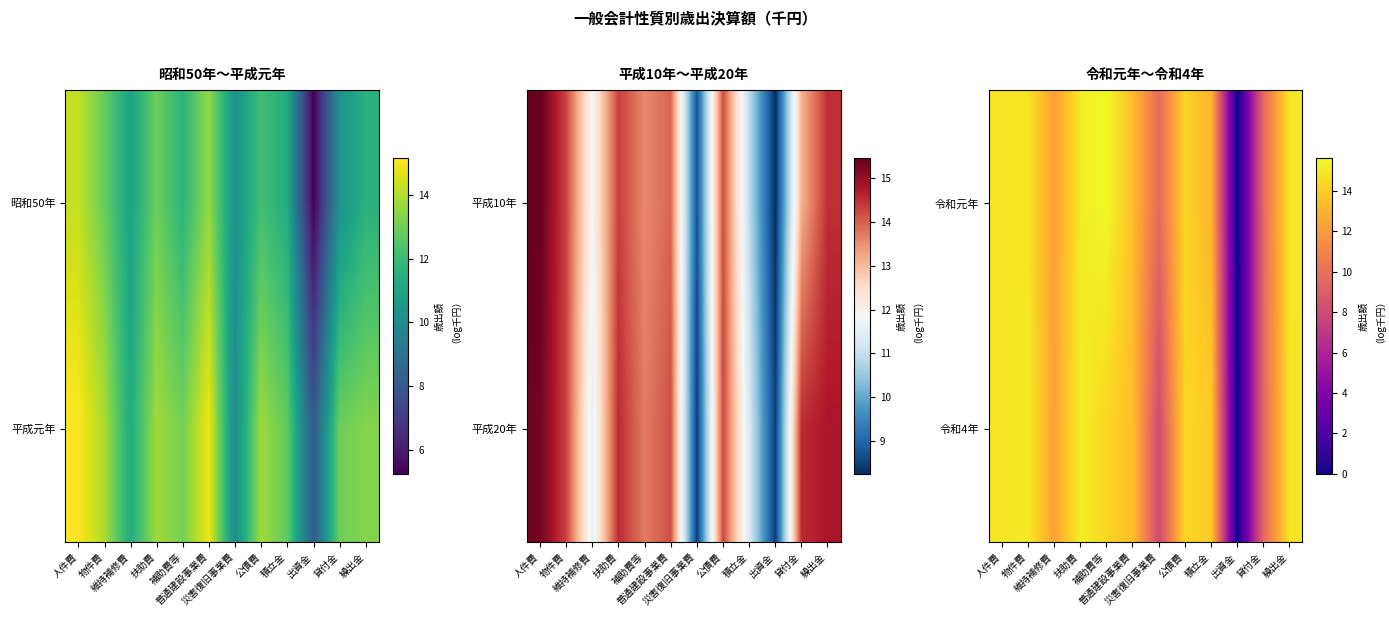

Rank the categories by 令和4年 value from lowest to highest.

出資金, 災害復旧事業費, 貸付金, 維持補修費, 普通建設事業費, 積立金, 補助費等, 公債費, 繰出金, 人件費, 物件費, 扶助費